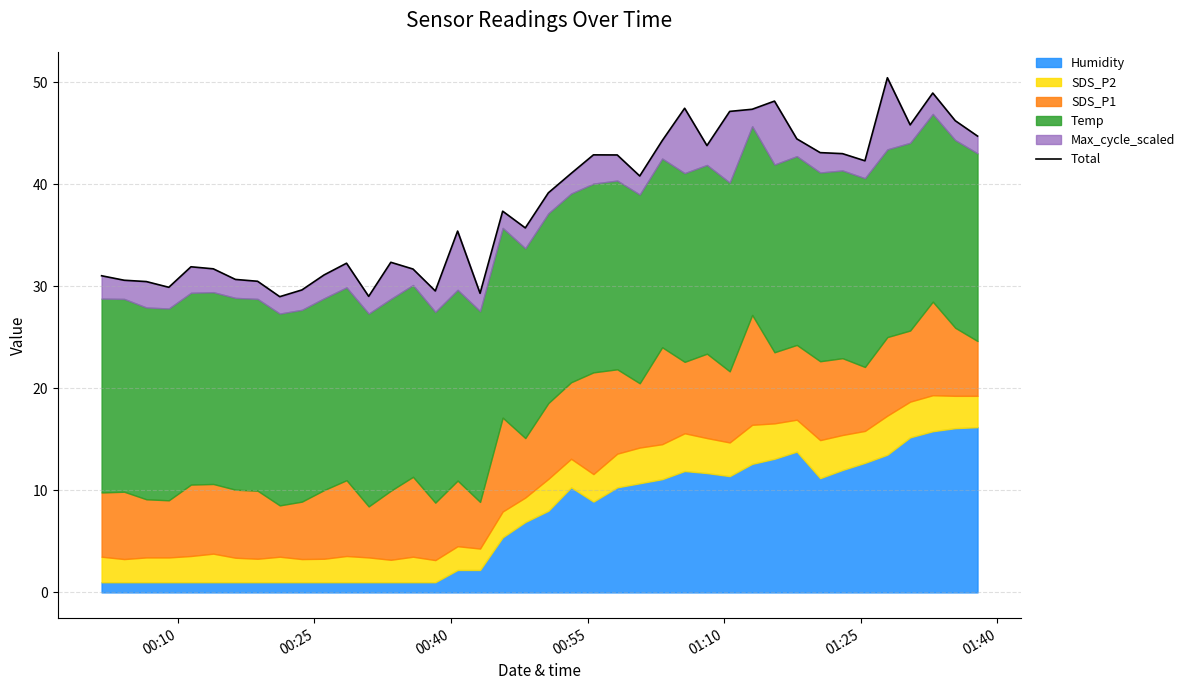

What is the minimum value shown in the chart?

29.0